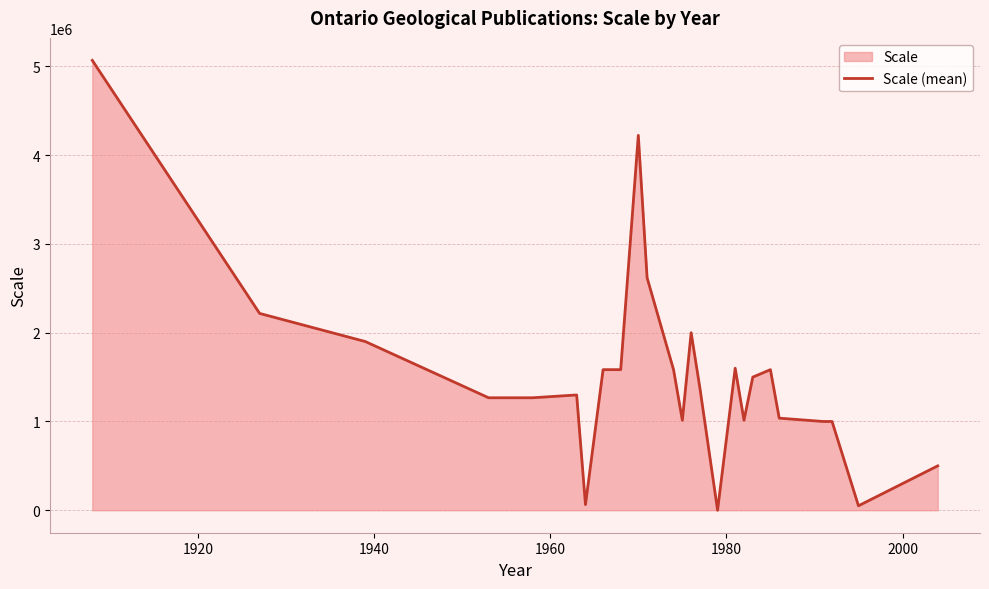

What is the maximum value shown in the chart?

5068800.0